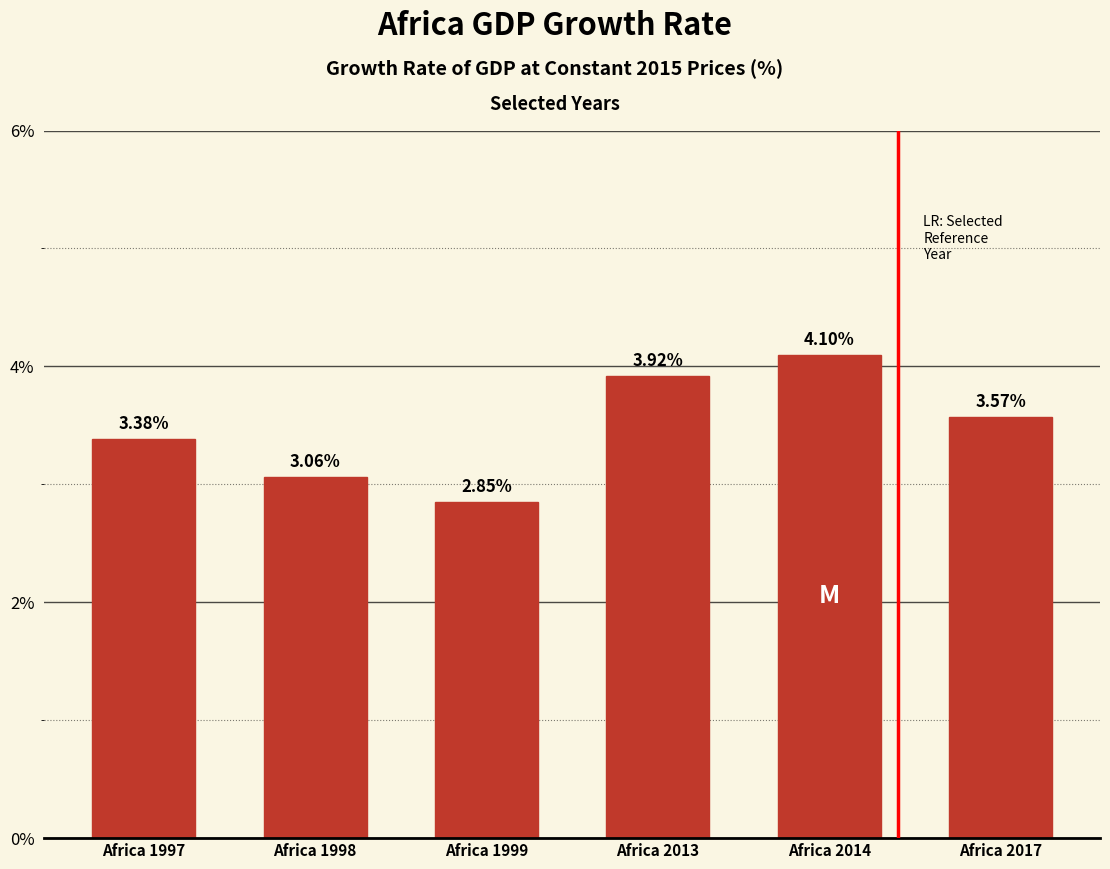

What is the sum of all values?

20.9